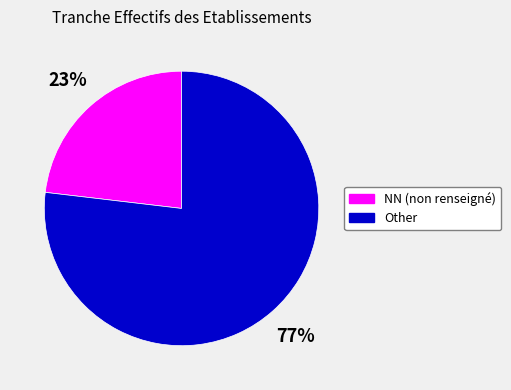

Is there any slice that represents more than half of the pie?

Yes